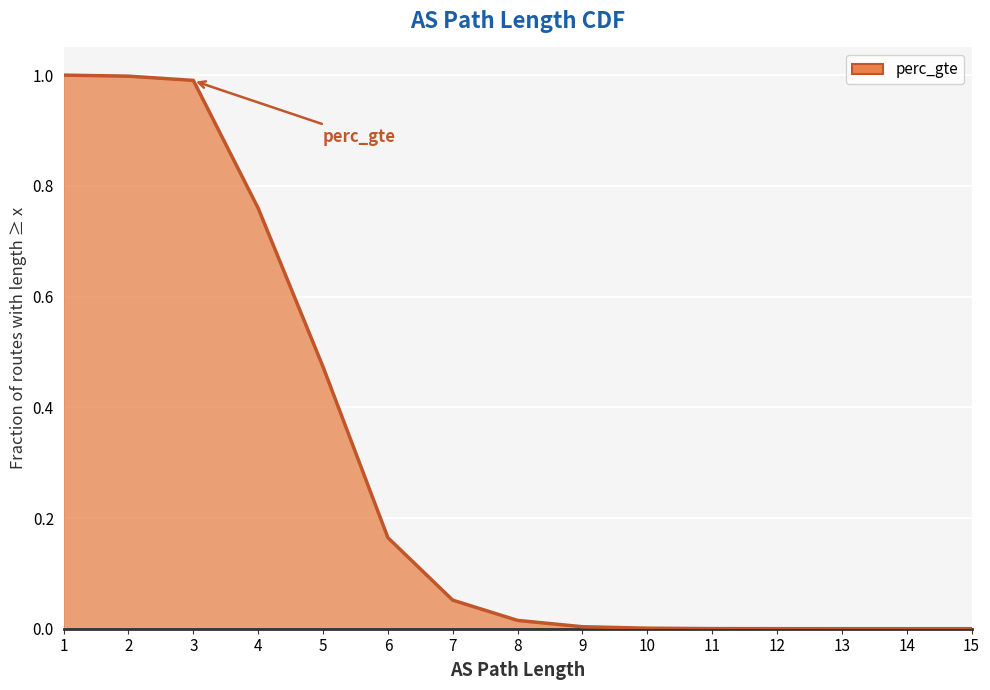

True or false: the data shows 1.0 at 1.

True